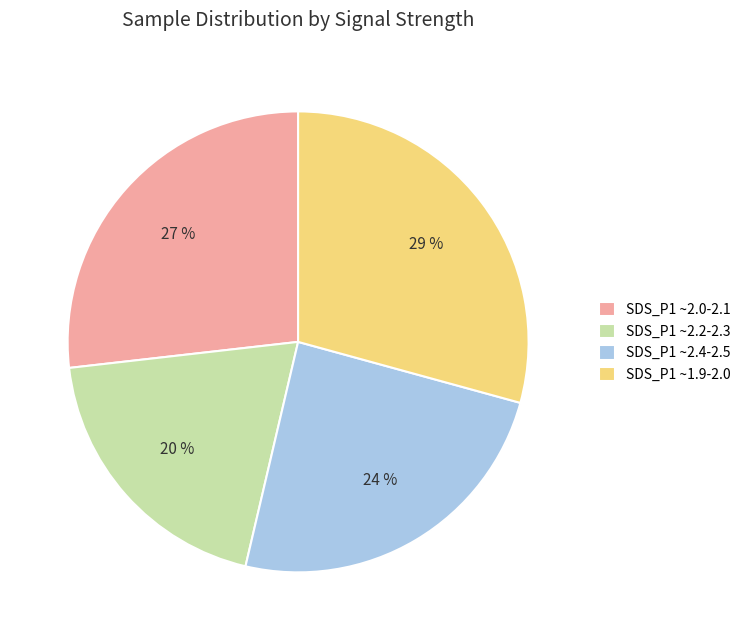

Count the number of slices in the pie.

4